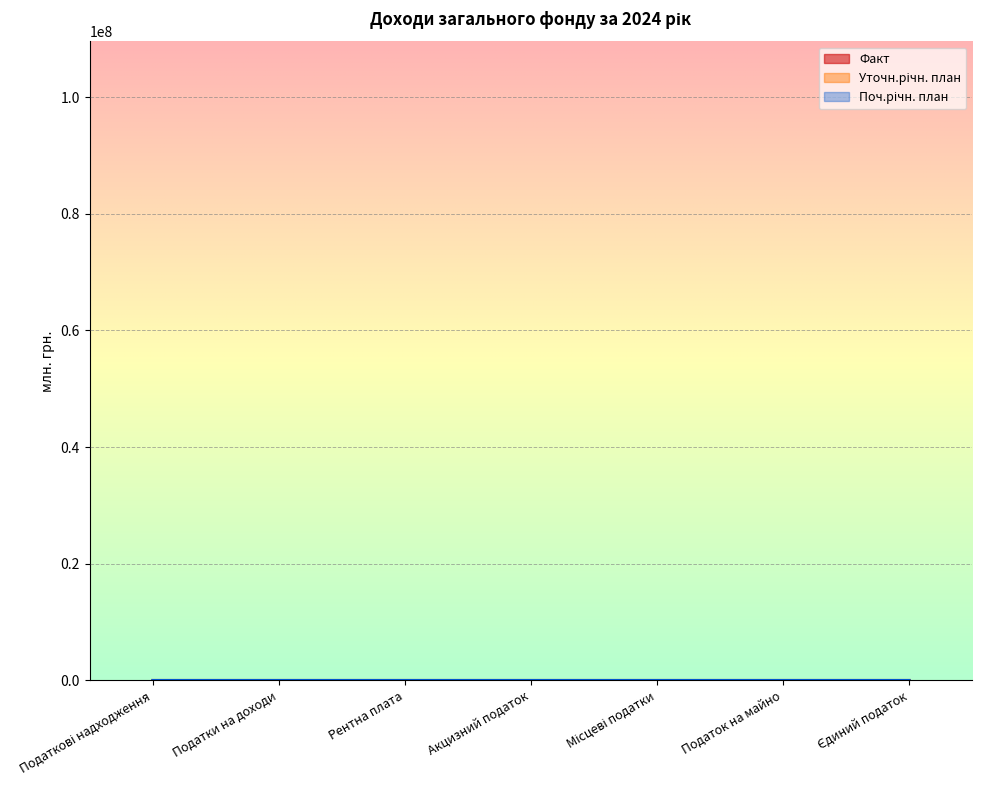

At which label does Уточн.річн. план first exceed 14?

Податкові надходження